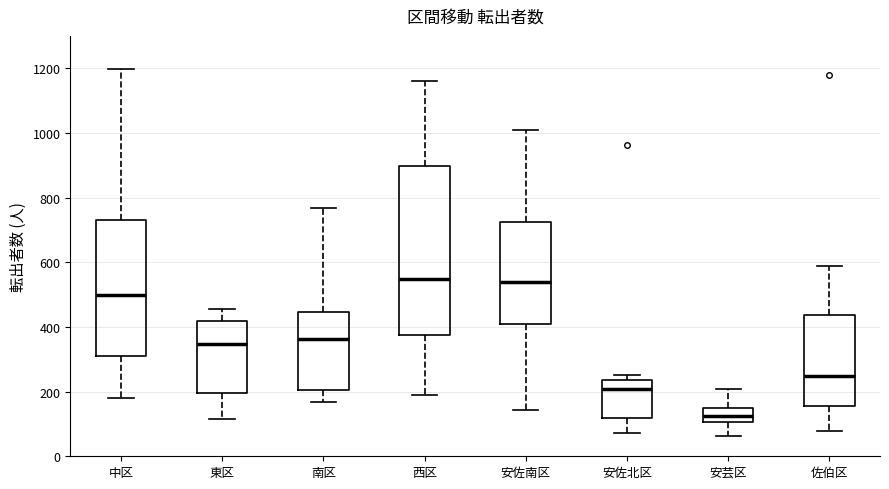

Where is the lower edge of the box for 安佐北区 on the y-axis? The values are not printed on the chart, so give them approximately, as read against the axis.

120